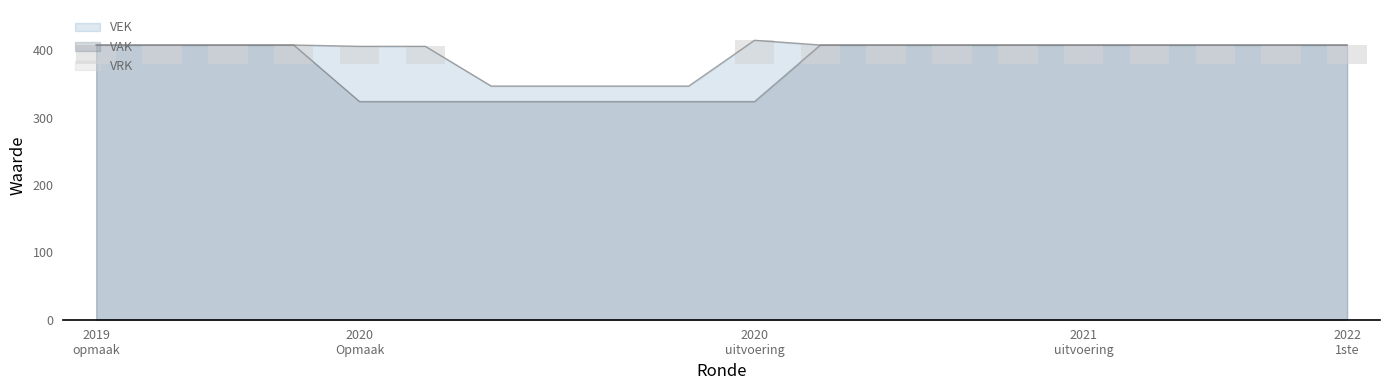

How many bars are there in total?

20